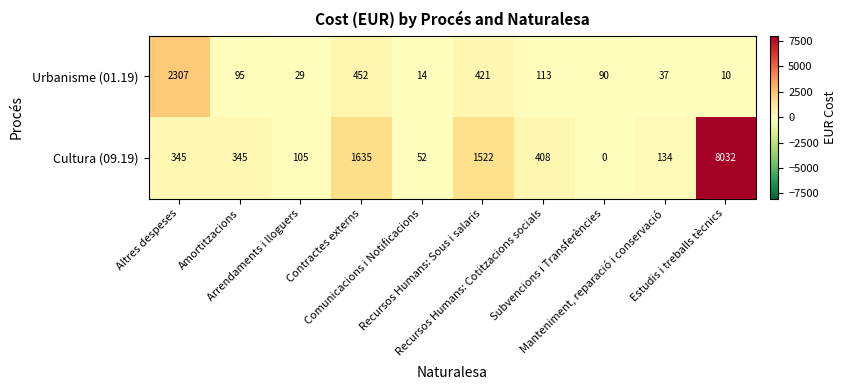

What is the sum of all Cultura (09.19) values?

12578